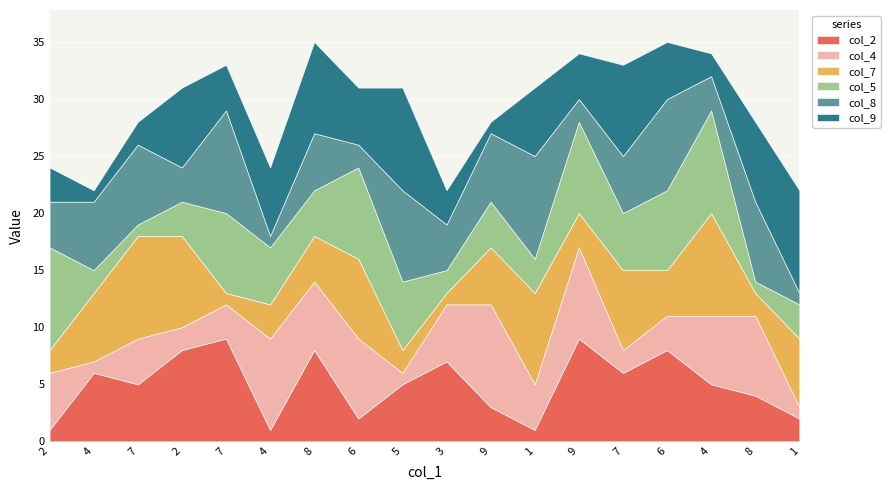

Which series changed the most between 6 and 9?

col_5